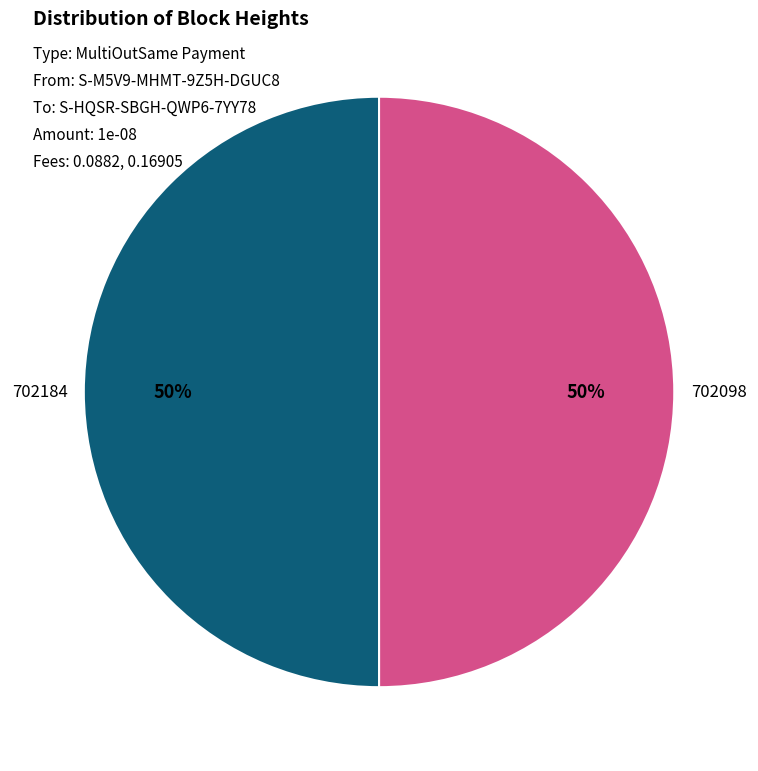

What percentage is the 702098 slice, to the nearest percent?

50%